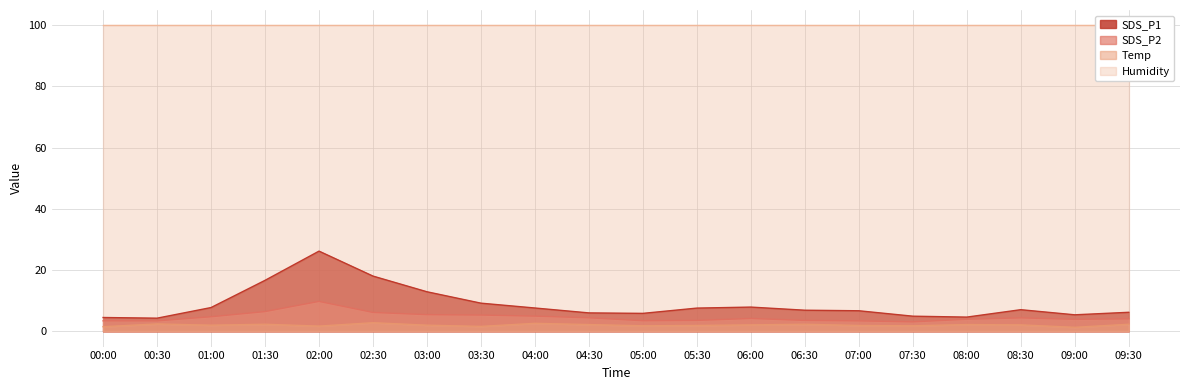

True or false: SDS_P1 has a value of 4.5 at 06:00.

False